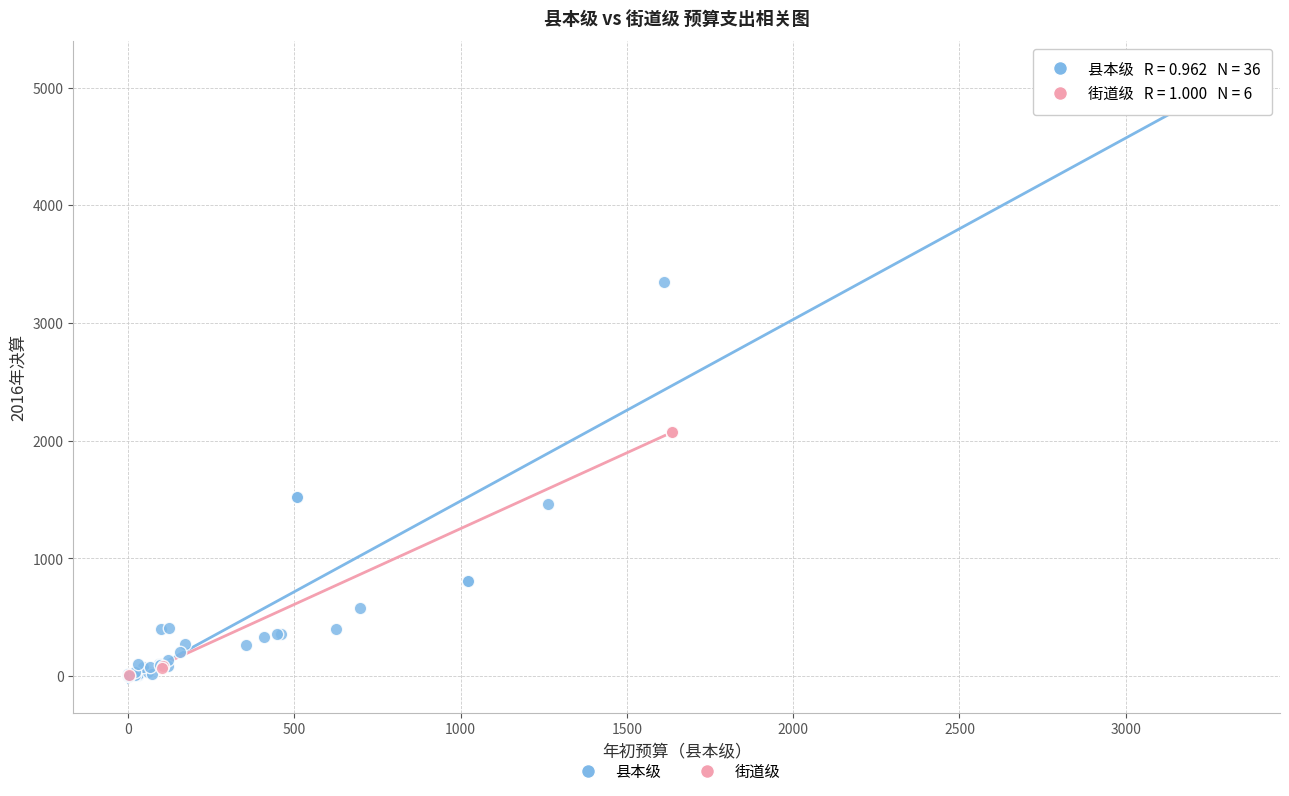

Which series reaches the maximum Y coordinate?

县本级